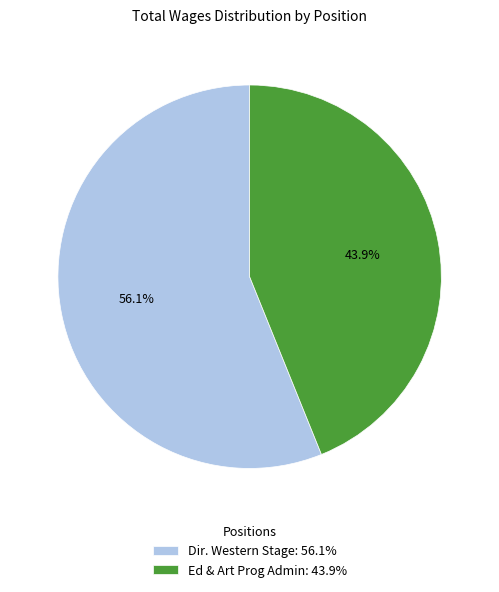

To the nearest percent, what portion does Dir. Western Stage represent?

56%